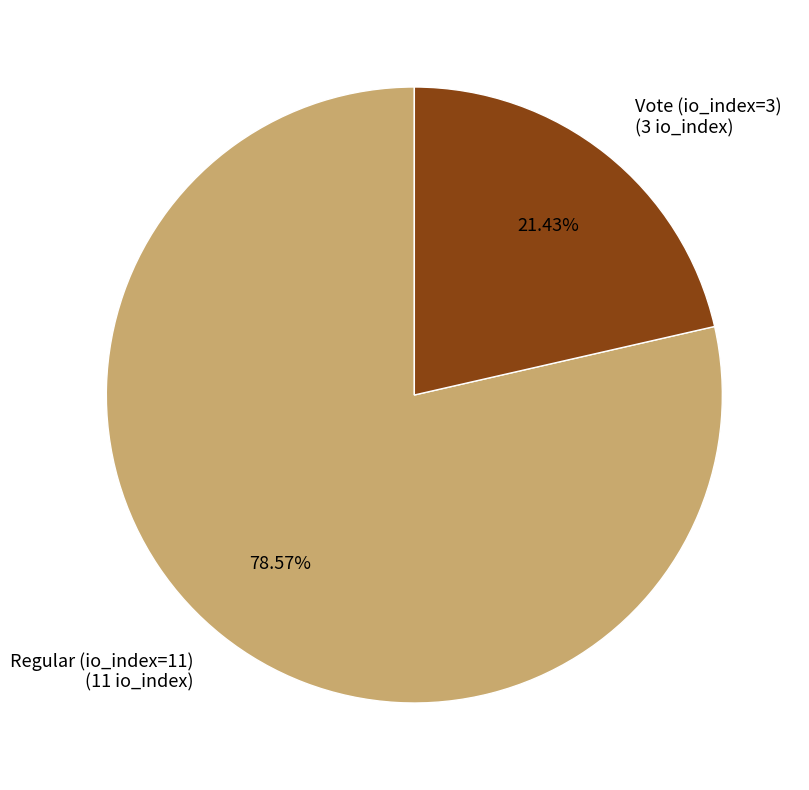

What percentage is the Vote (io_index=3) slice, to the nearest percent?

21%